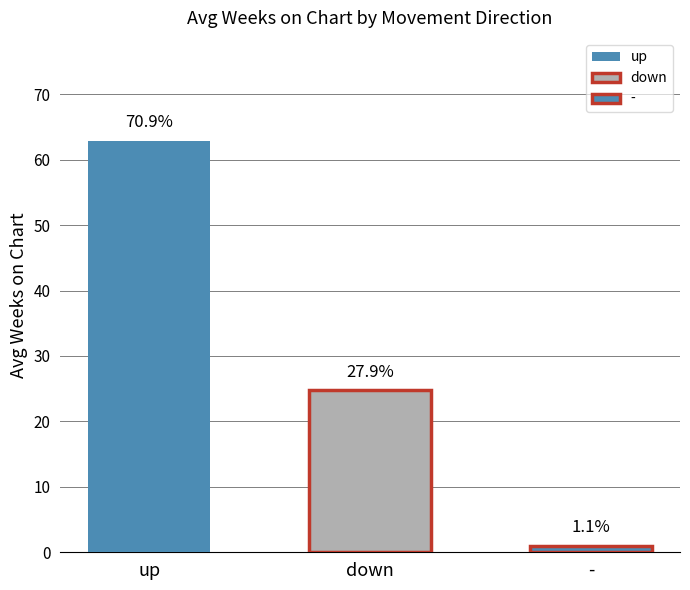

Which series has the largest total across all categories?

Avg Weeks on Chart